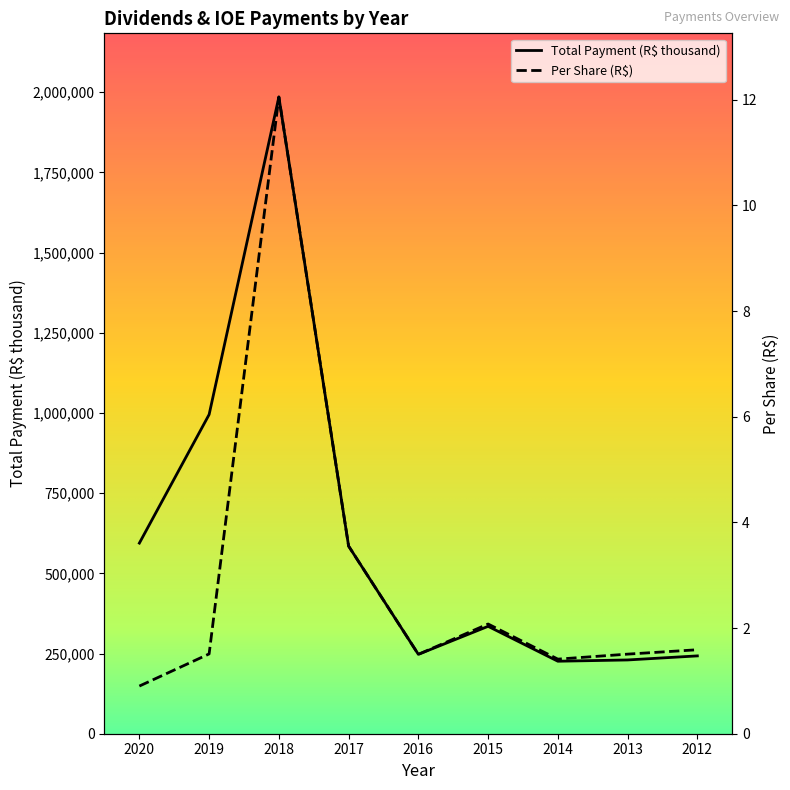

What is the average value of the Per Share series?

2.9